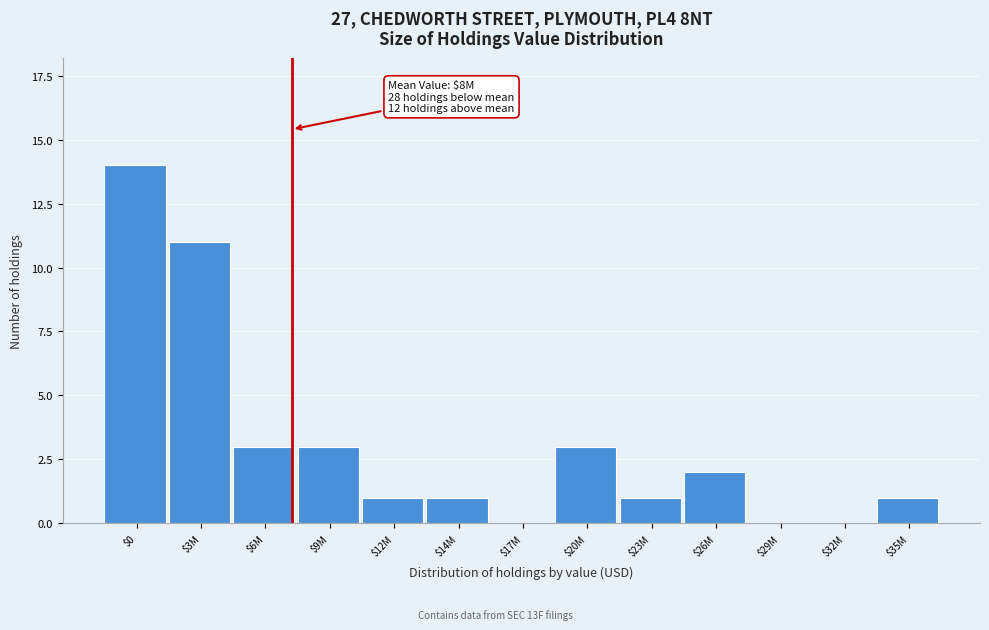

What is the sum of all values?

40